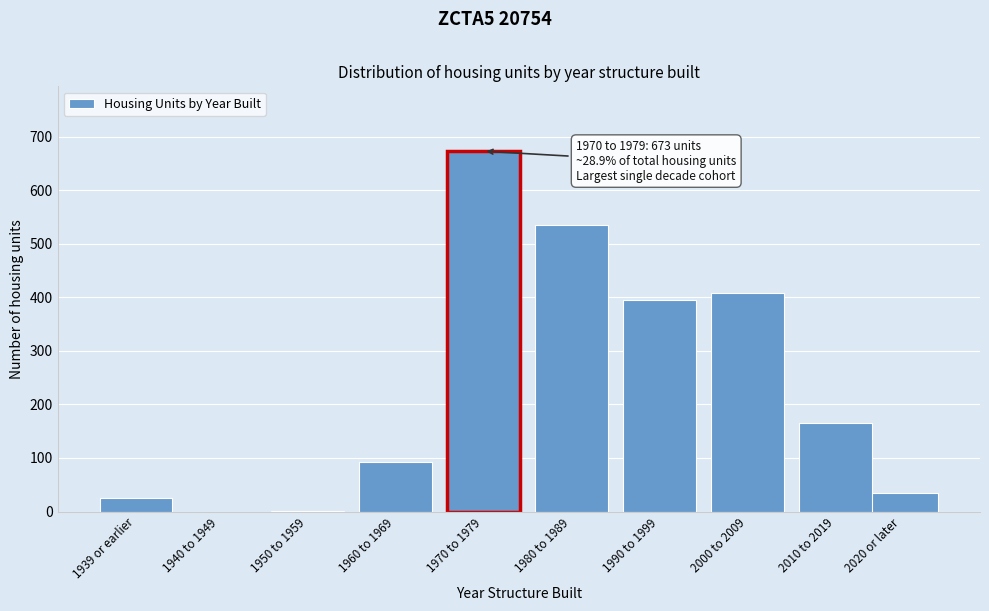

What value does the data have at 1960 to 1969?

92